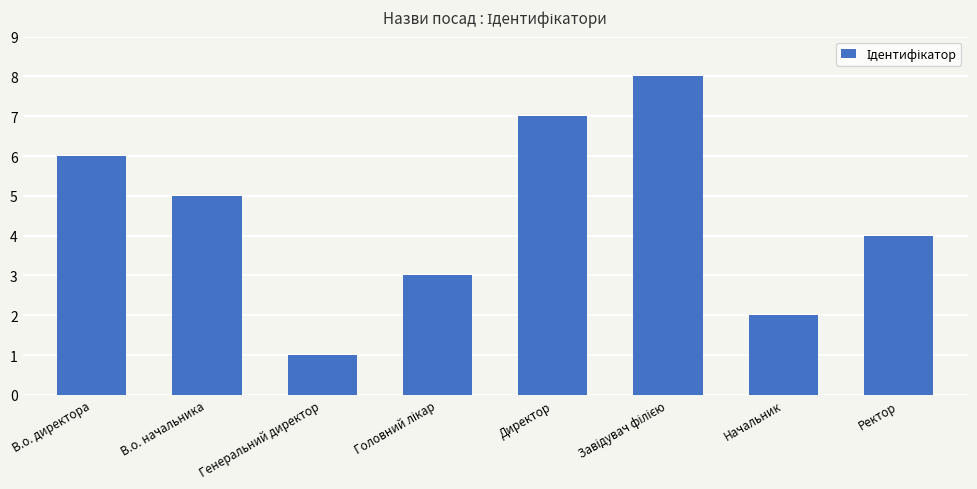

What is the sum of all values?

36